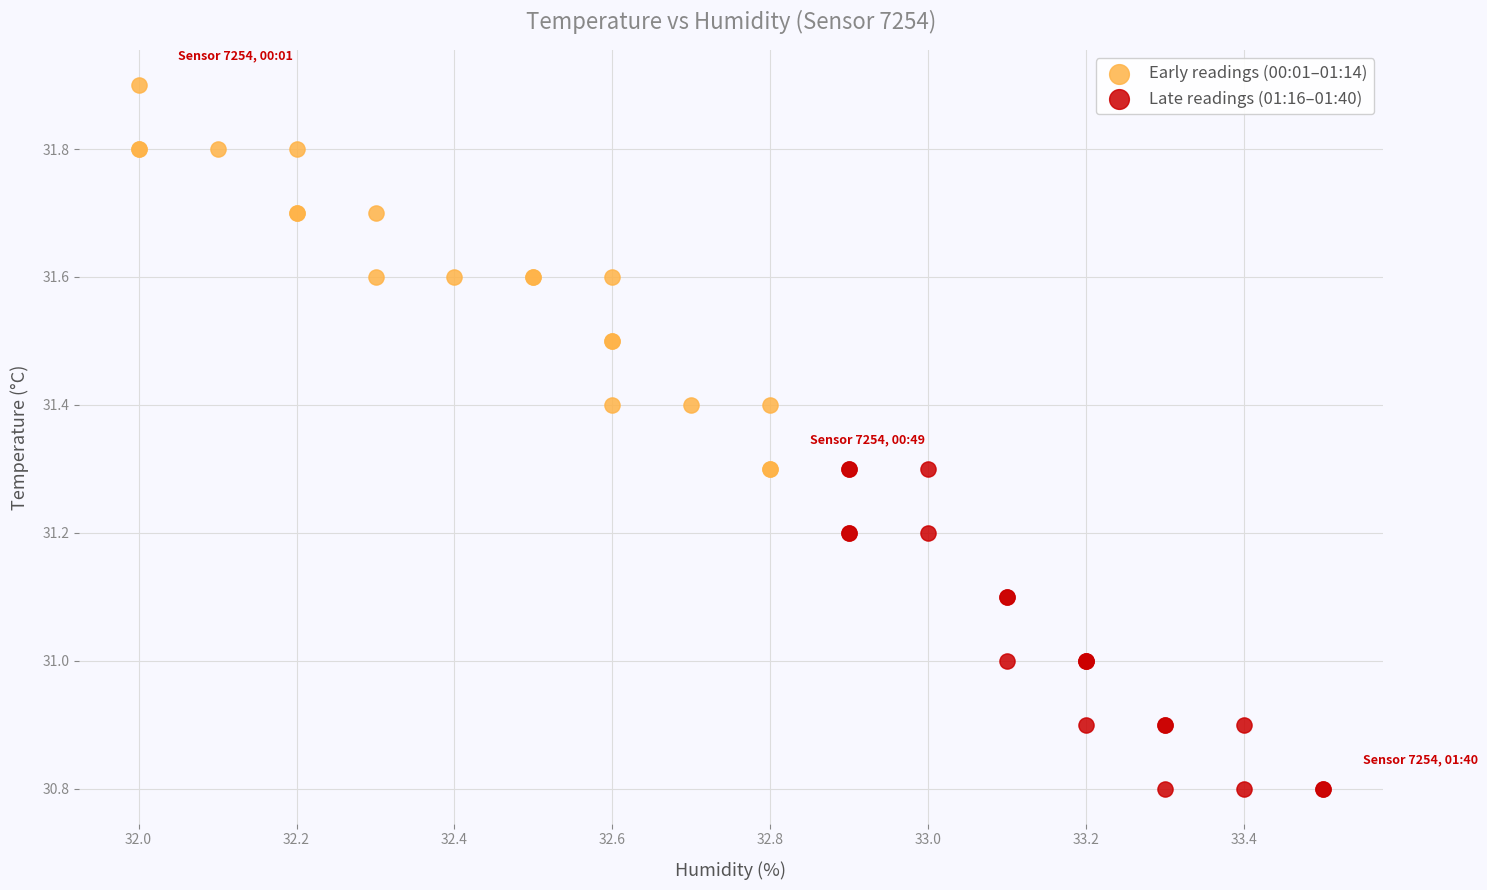

What are all the series names shown in the legend?

Early readings (00:01–01:14), Late readings (01:16–01:40)